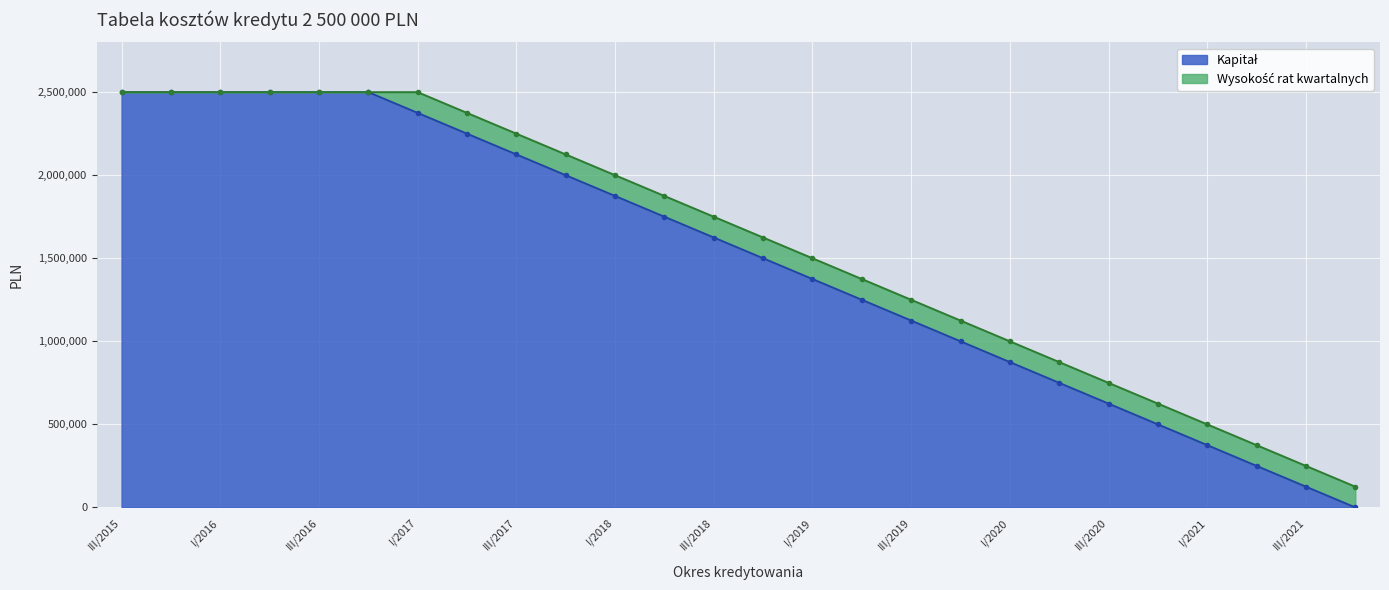

True or false: the data shows 500000 at IV/2020.

True